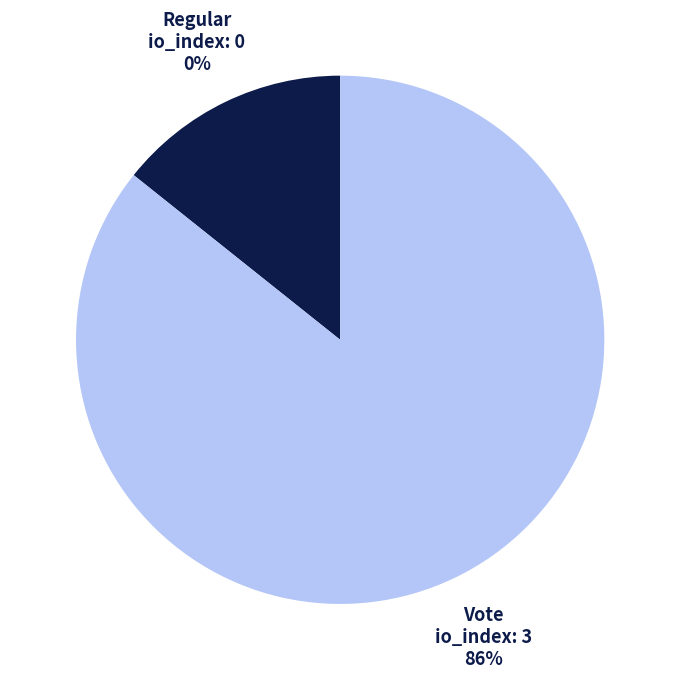

Is it true that Vote is 89% of the pie?

False